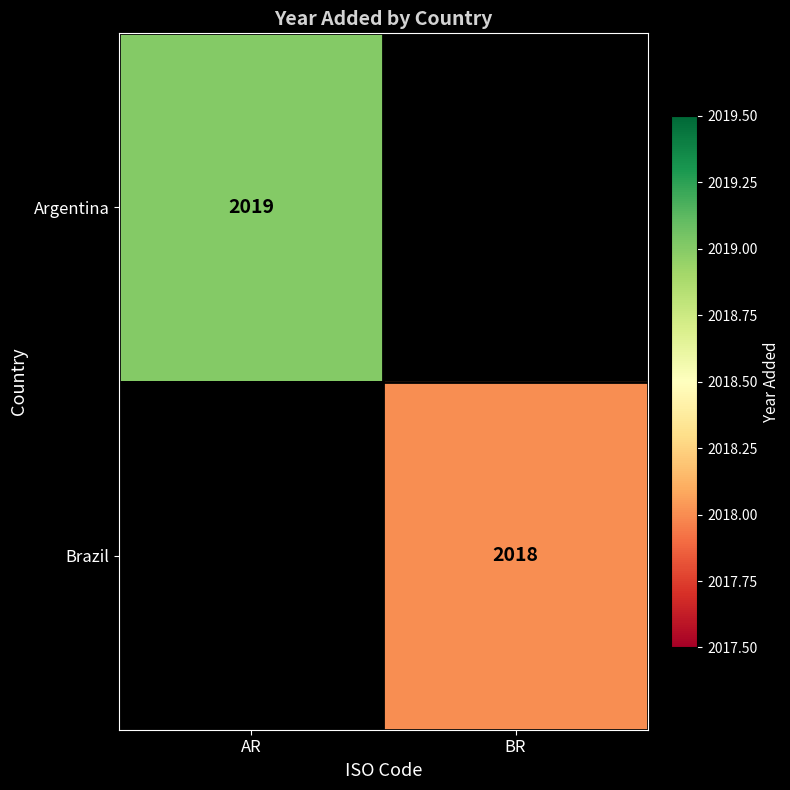

Is it true that Argentina equals 1213 at AR?

False